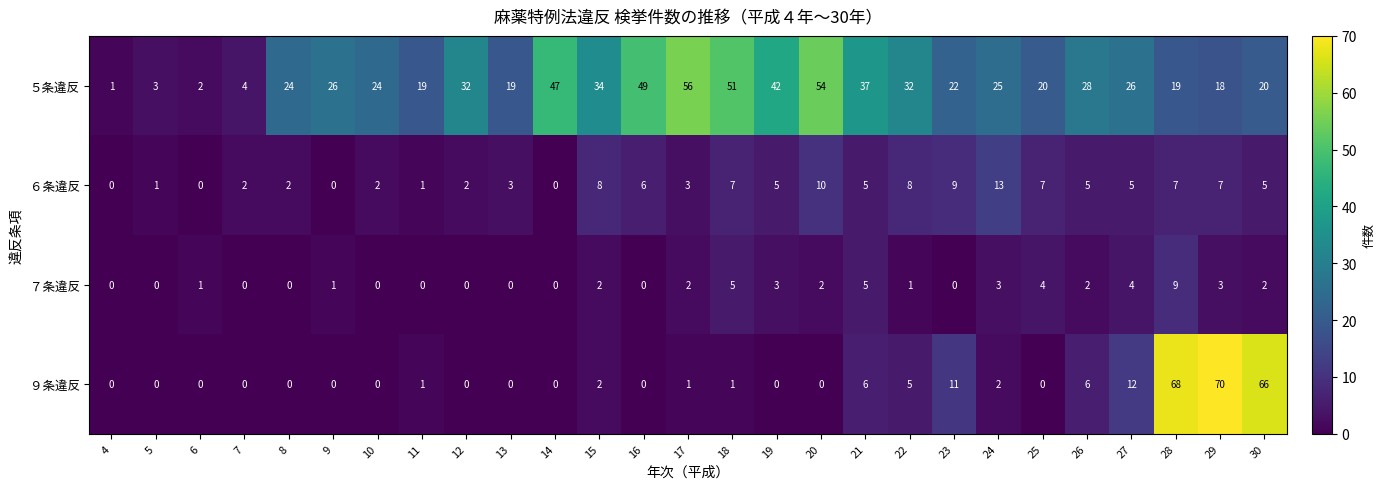

Rank the series by their maximum value, from highest to lowest.

９条違反, ５条違反, ６条違反, ７条違反